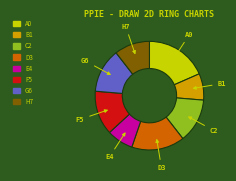

Is there any slice that represents more than half of the pie?

No